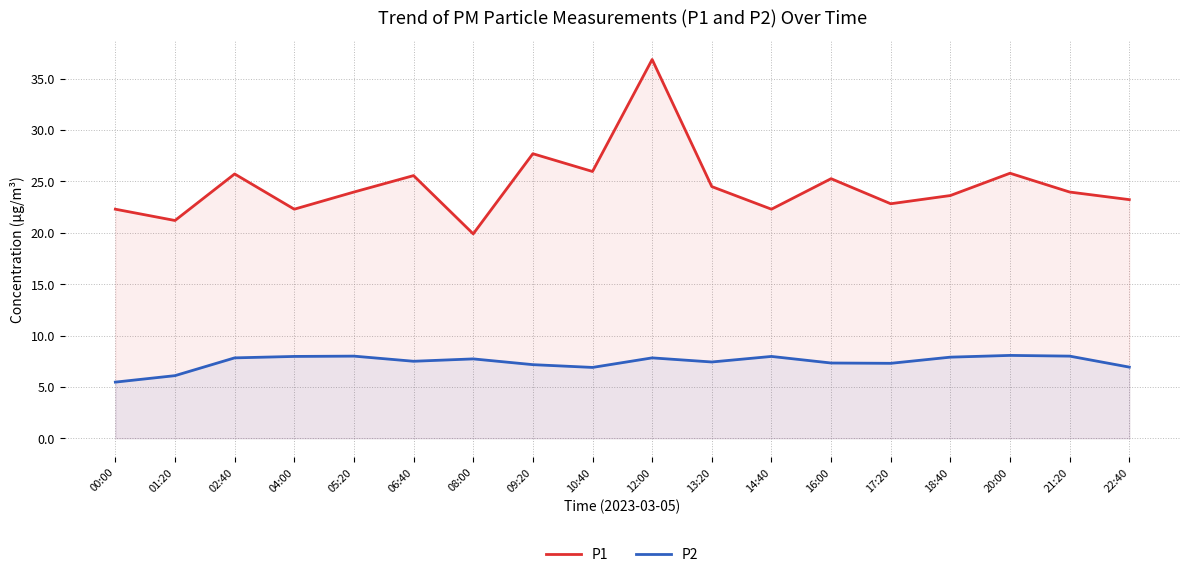

Where is P2 nearest to the value 6?

01:20